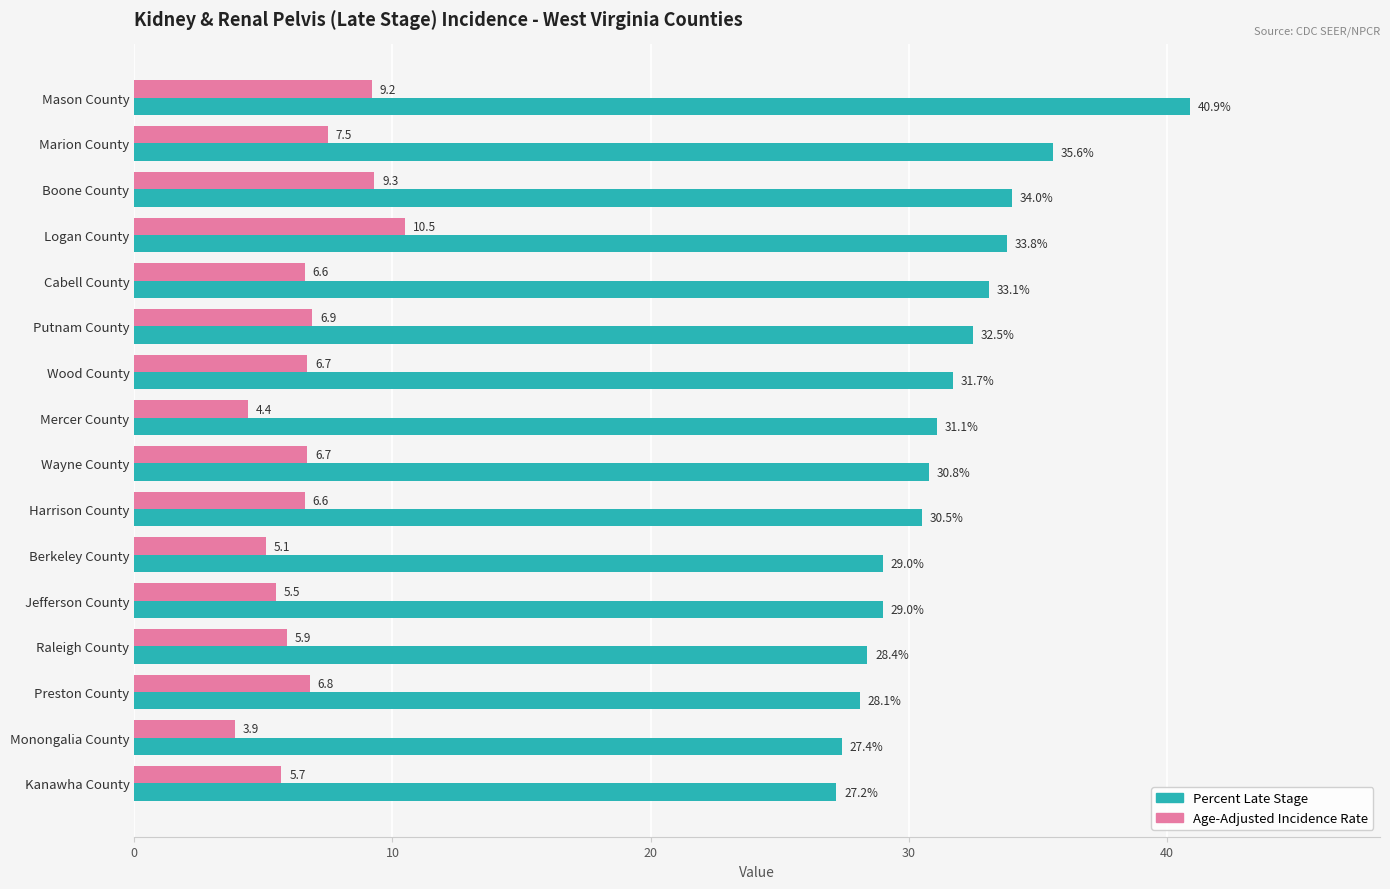

What value does the Percent Late Stage series have at Logan County?

33.8